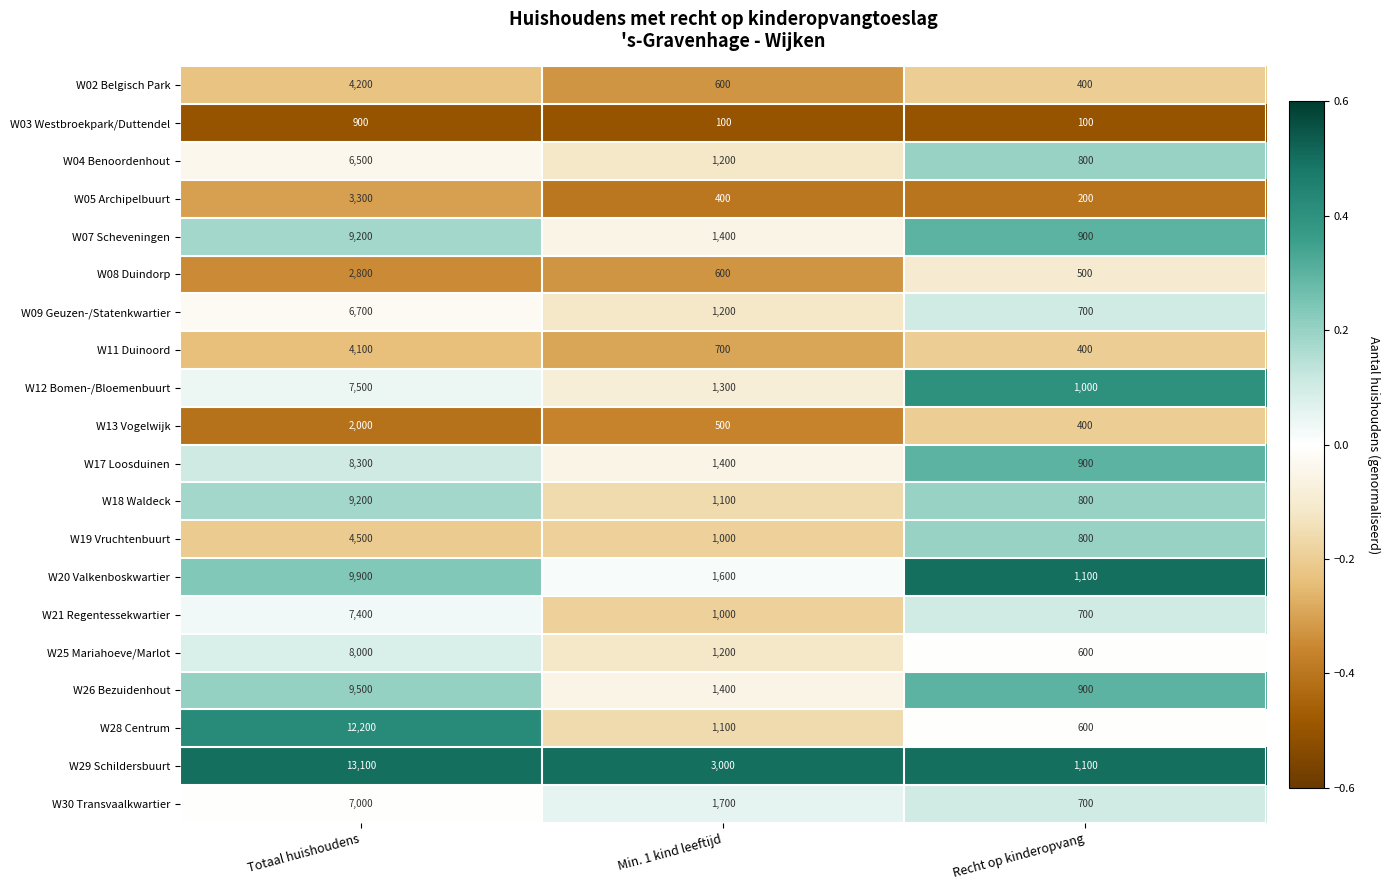

True or false: W12 Bomen-/Bloemenbuurt has a value of 891 at Min. 1 kind leeftijd.

False